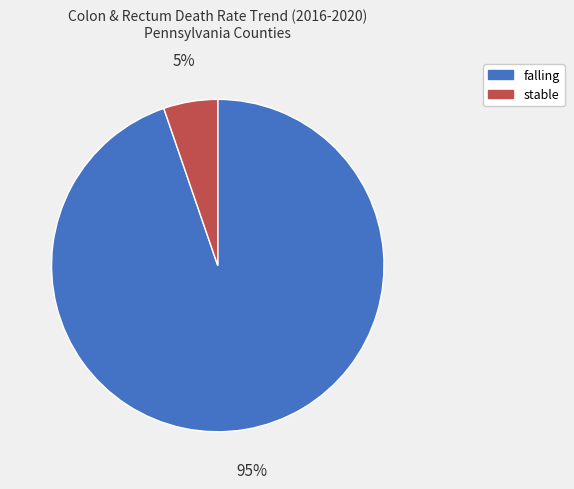

True or false: falling accounts for 95% of the total.

True